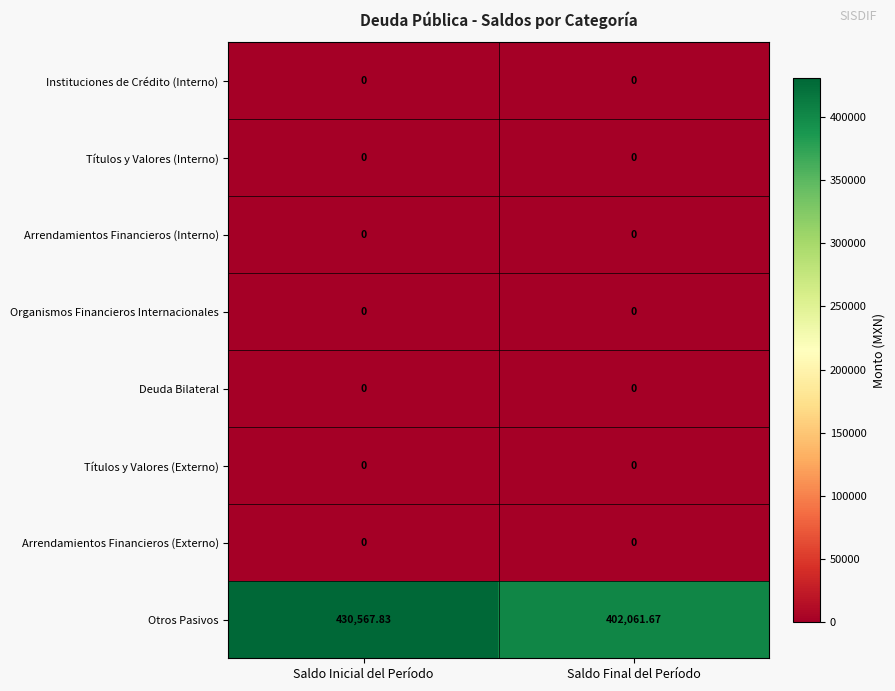

Which label corresponds to the largest value in the chart?

Saldo Inicial del Período